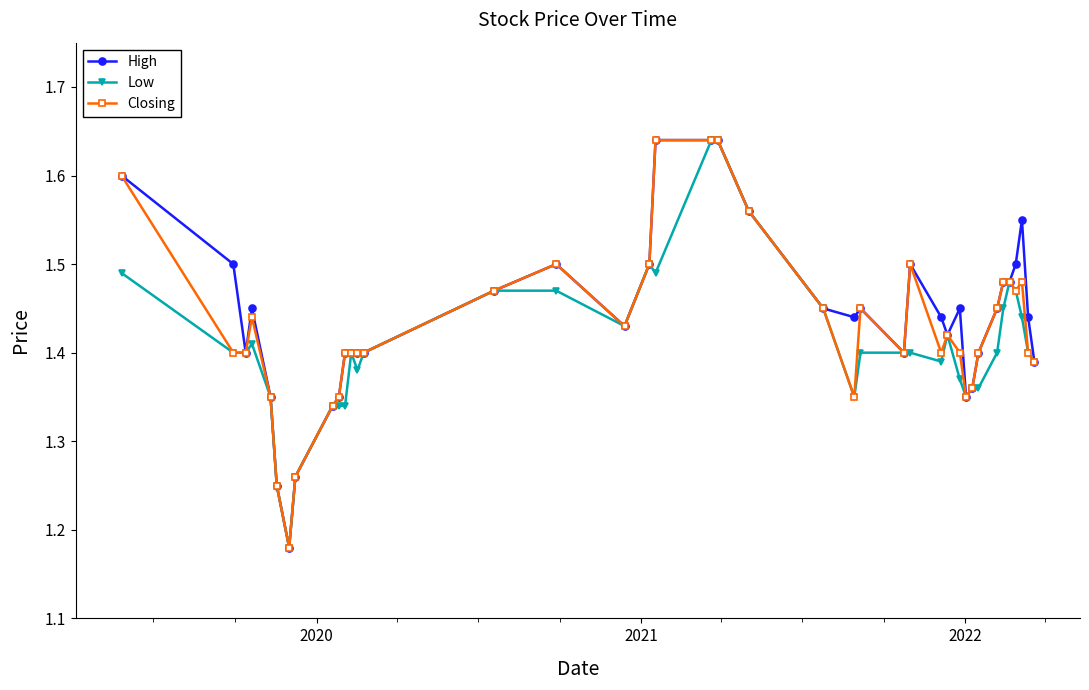

What is the sum of all Closing values?

57.2